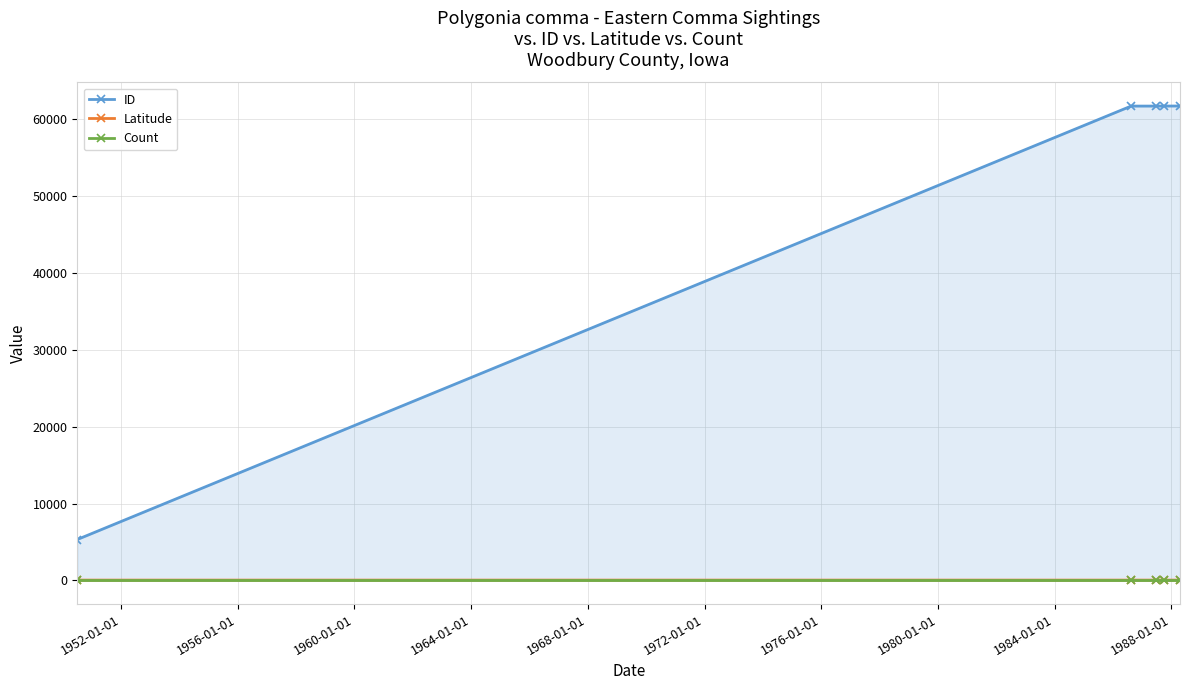

Which series has the largest total across all categories?

ID